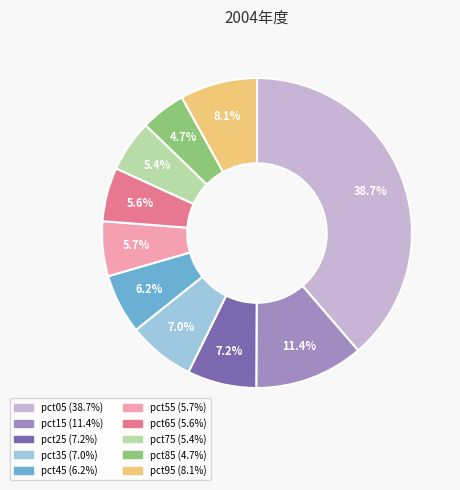

Which slice is the smallest?

pct85